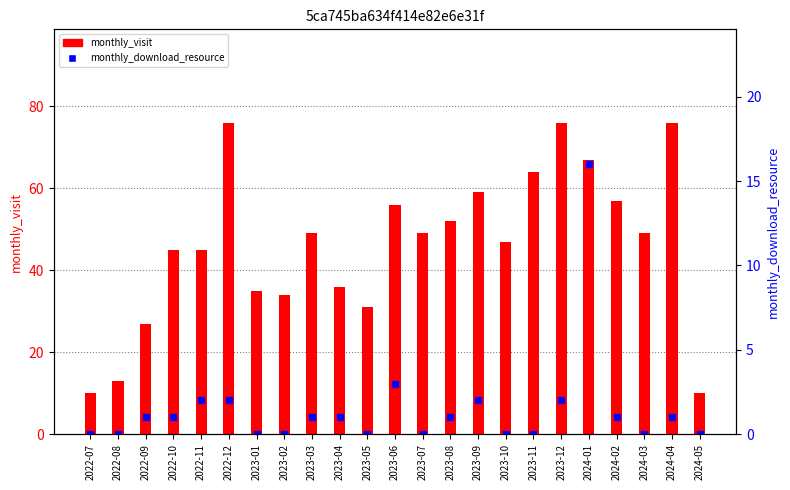

At how many categories does at least one series exceed 35?

16